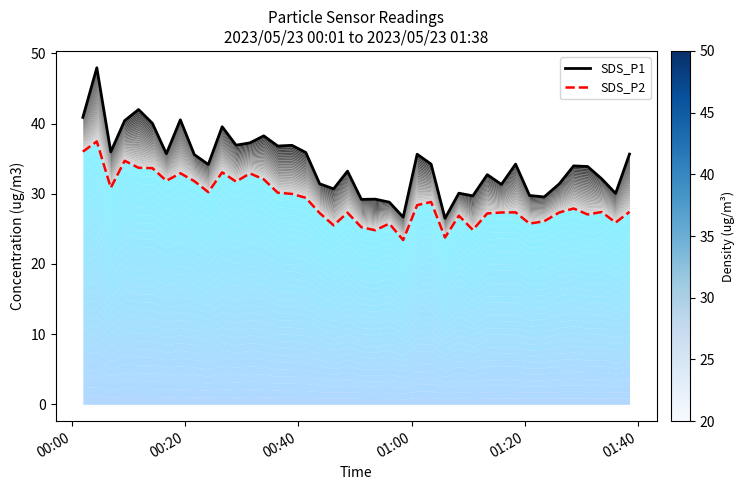

Reading right to left, transcribe all the data shown in this chart.

SDS_P1: 35.6	30.1	32.1	33.9	34.0	31.4	29.6	29.8	34.2	31.3	32.7	29.7	30.1	26.5	34.2	35.6	26.7	28.8	29.2	29.2	33.2	30.7	31.4	35.9	36.9	36.8	38.2	37.2	36.9	39.5	34.2	35.6	40.5	35.7	40.0	42.0	40.4	36.0	48.0	40.9
SDS_P2: 27.4	25.9	27.4	27.1	27.9	27.3	26.1	25.8	27.4	27.3	27.2	24.9	26.9	23.8	28.8	28.4	23.4	25.8	24.8	25.2	27.3	25.5	27.2	29.4	30.0	30.1	32.0	32.9	31.7	33.0	30.2	31.8	32.9	31.9	33.6	33.7	34.7	30.9	37.5	36.0